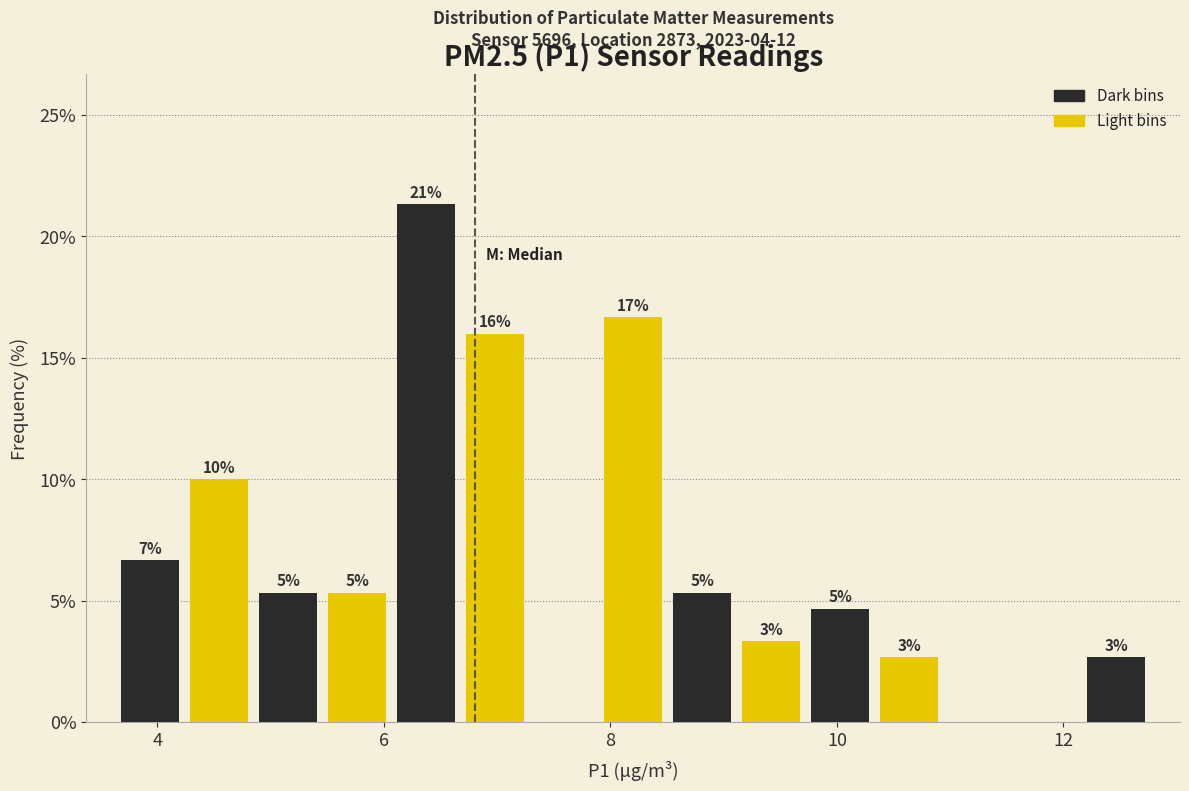

Around what value on the x-axis is the tallest bar? Give the approximate position of its centre, as read against the axis.

6.4